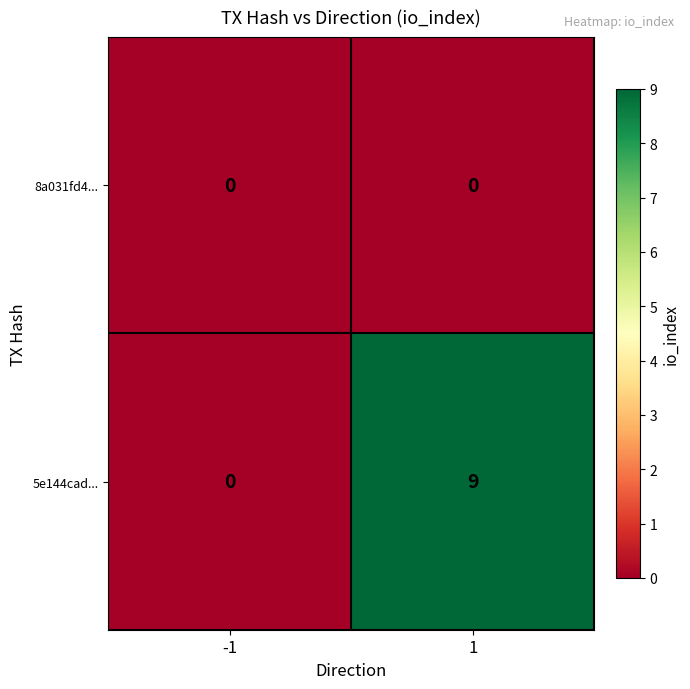

Between -1 and 1, which series saw the biggest shift?

5e144cad...